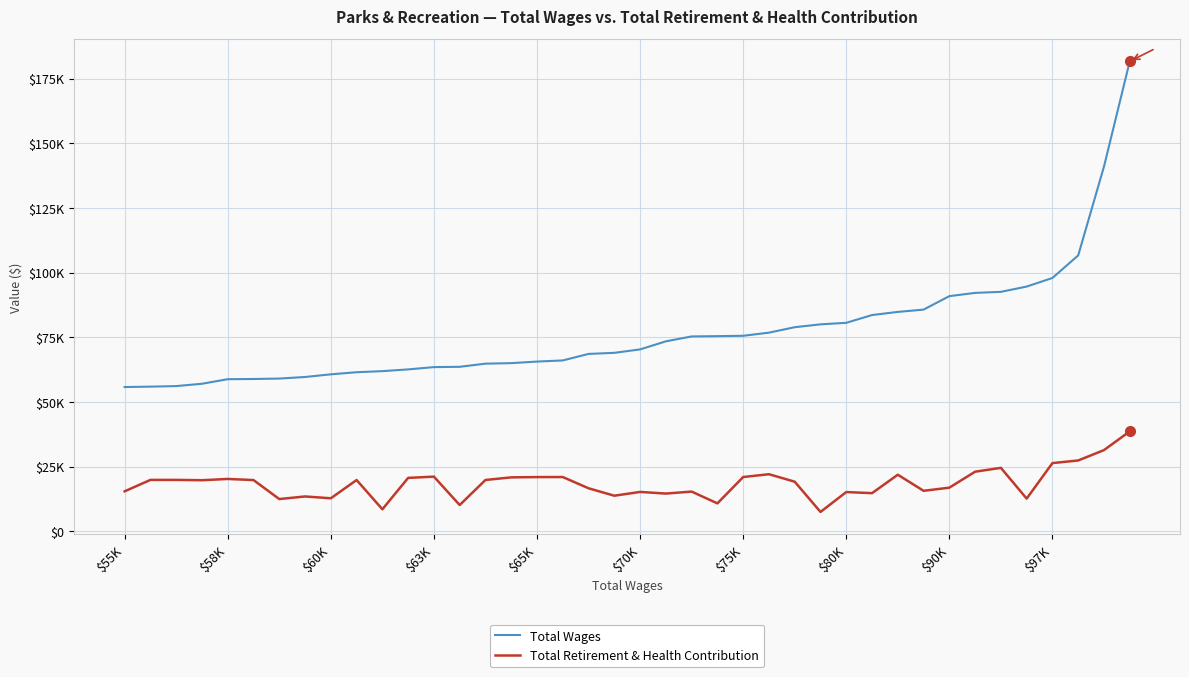

What is the label of the 2nd point from the right?

38